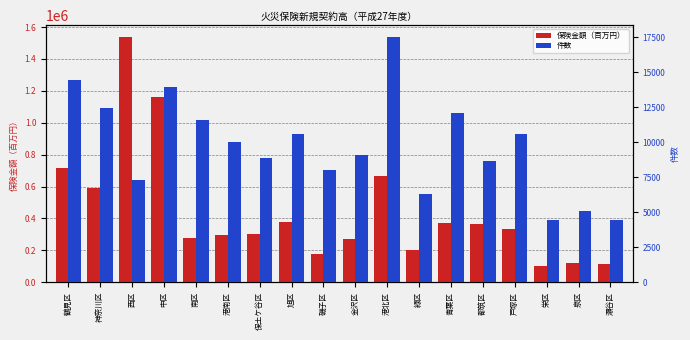

Which series changed the most between 中区 and 旭区?

保険金額（百万円）